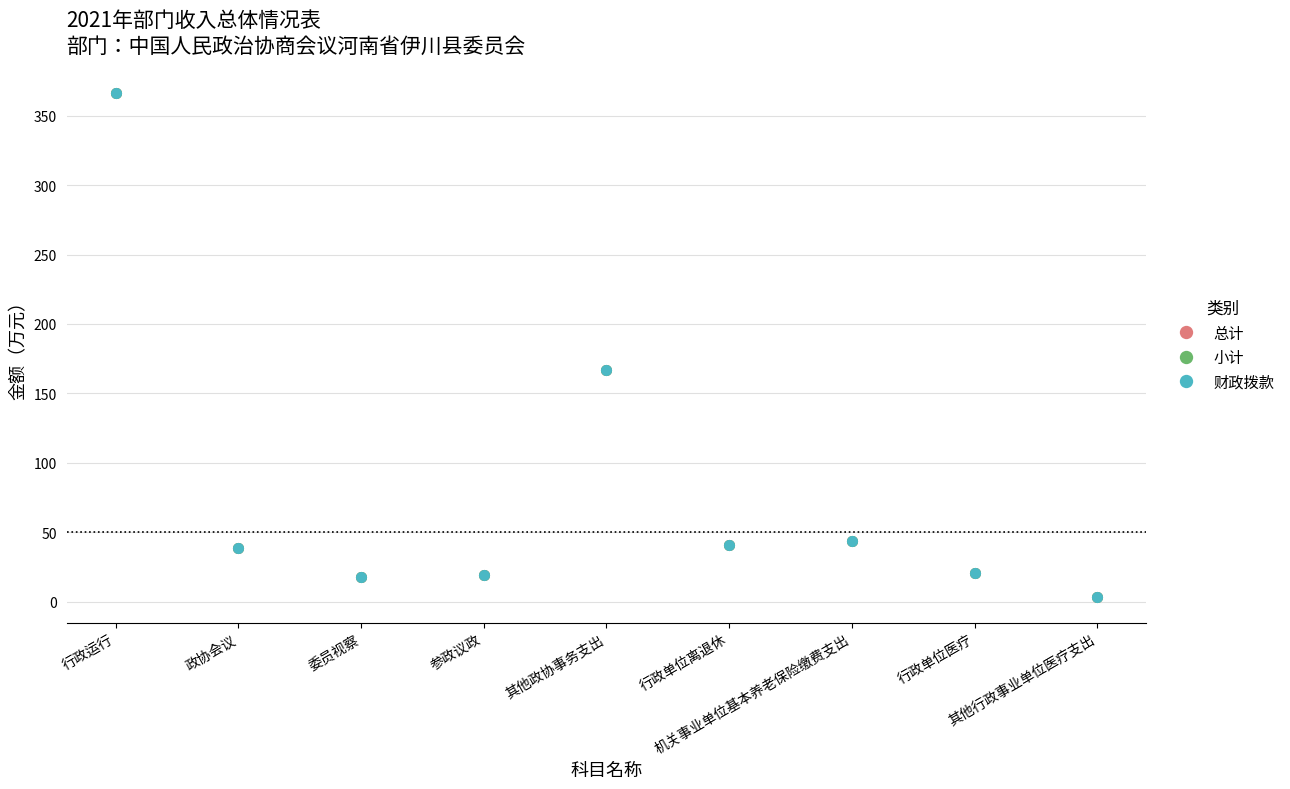

Does the chart have visible grid lines?

Yes